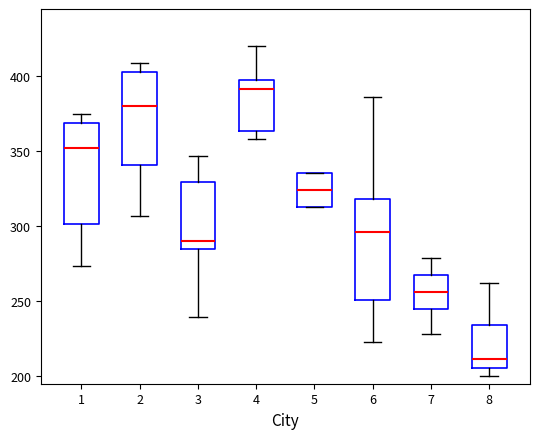

Reading left to right, transcribe this box plot: for each box, give where its median line is, the range the box spans, and where its two whiskers end, as read against the y-axis. The values are not printed on the chart, so give them approximately, as read against the axis.

1: median 350, box 300 to 370, whiskers 275 to 375
2: median 380, box 340 to 405, whiskers 305 to 410
3: median 290, box 285 to 330, whiskers 240 to 345
4: median 390, box 365 to 395, whiskers 360 to 420
5: median 325, box 315 to 335, whiskers 315 to 335
6: median 295, box 250 to 320, whiskers 225 to 385
7: median 255, box 245 to 270, whiskers 230 to 280
8: median 210, box 205 to 235, whiskers 200 to 260